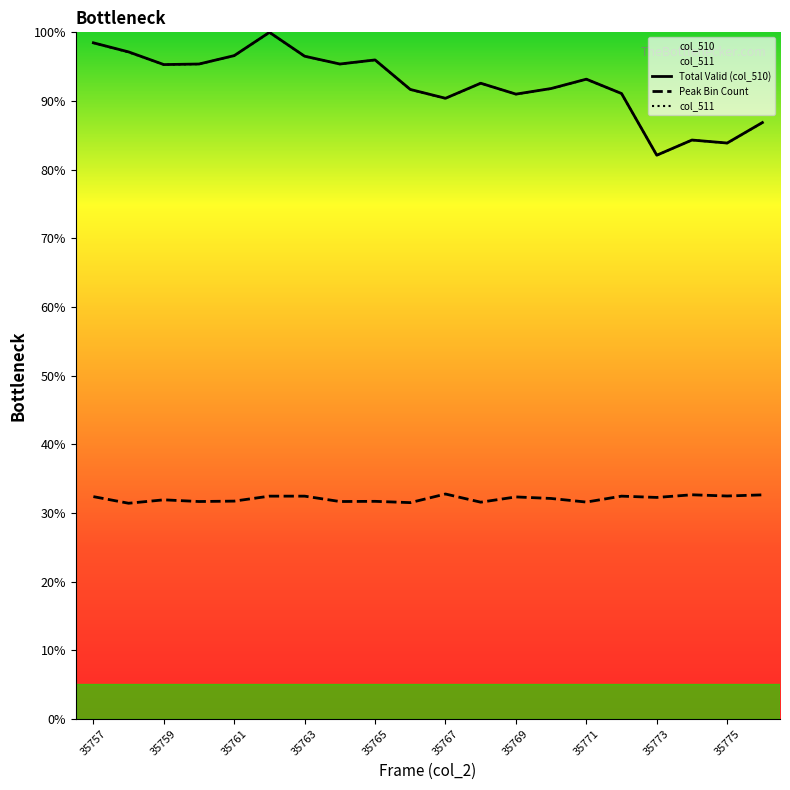

At how many categories does at least one series exceed 91?

14